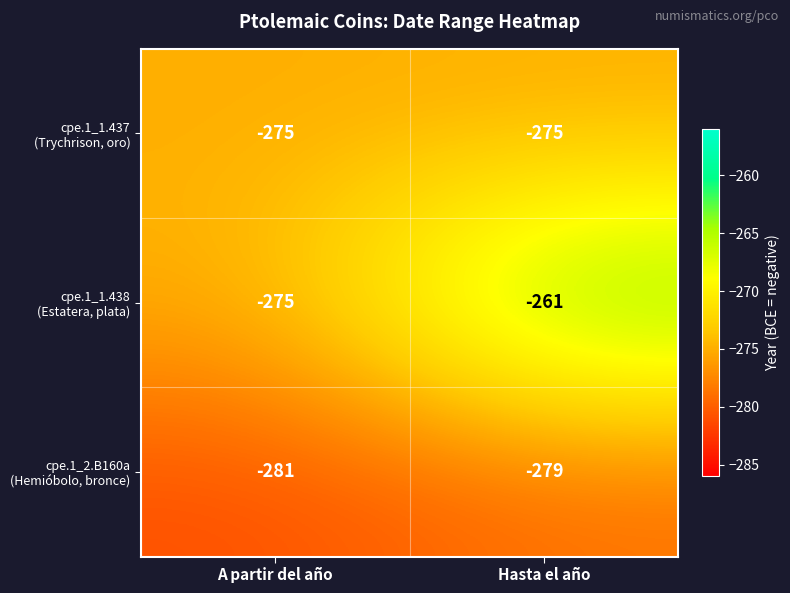

What is the difference between the highest and lowest values at A partir del año?

6